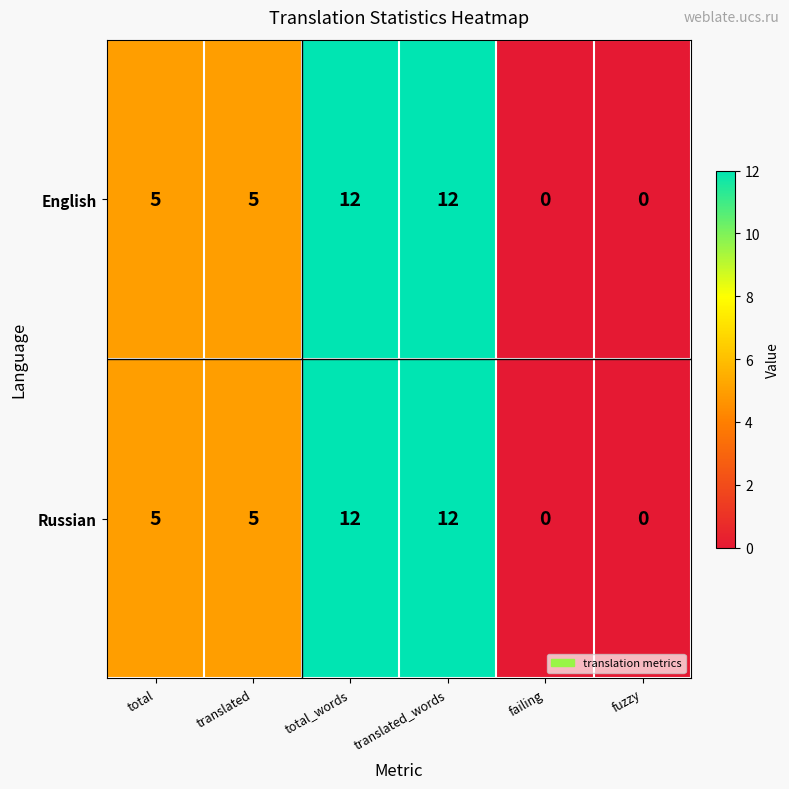

Reading left to right, extract all data points from this chart.

English: total=5	translated=5	total_words=12	translated_words=12	failing=0	fuzzy=0
Russian: total=5	translated=5	total_words=12	translated_words=12	failing=0	fuzzy=0